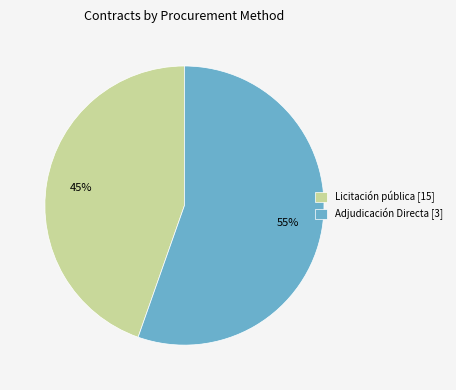

Combined, do Licitación pública [15] and Adjudicación Directa [3] account for over 50%?

Yes